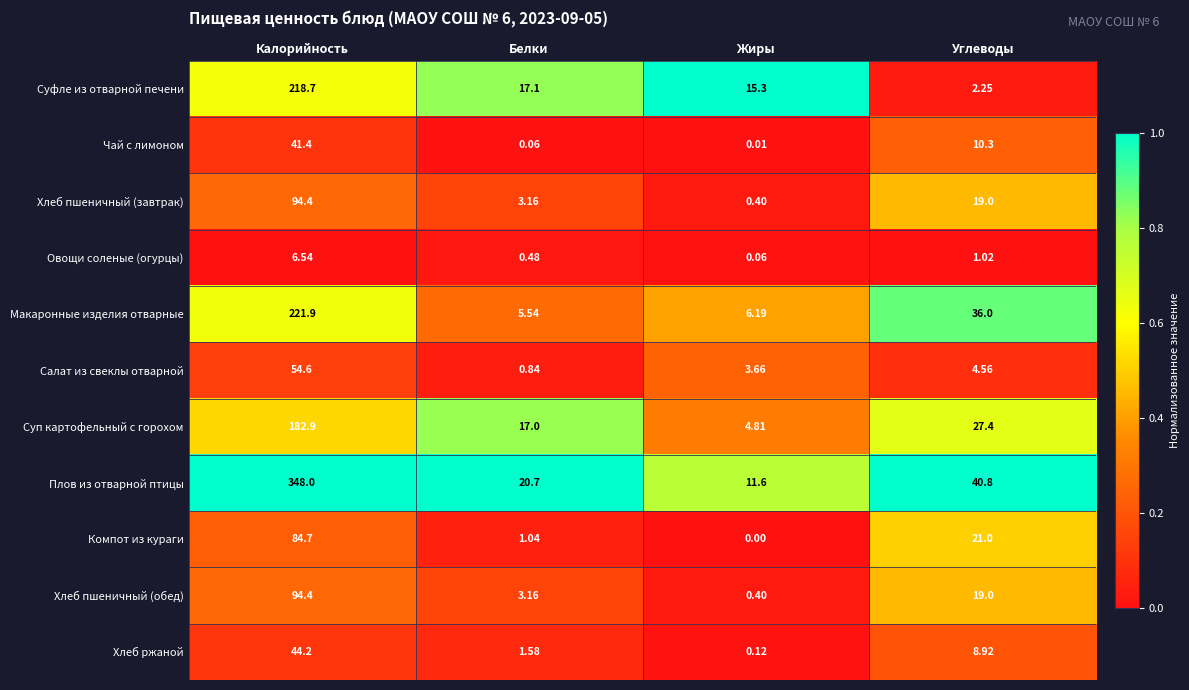

At how many categories does at least one series exceed 0?

4